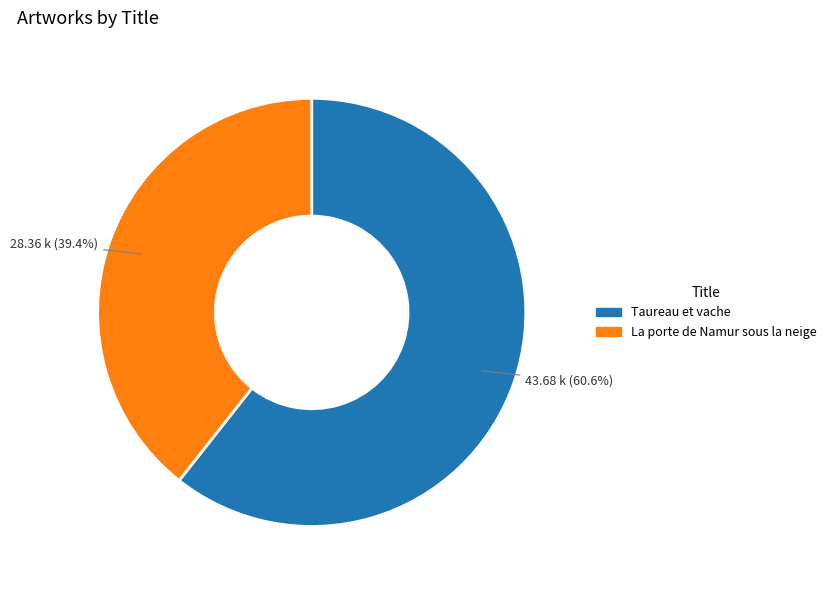

What is the largest slice in the pie chart?

Taureau et vache